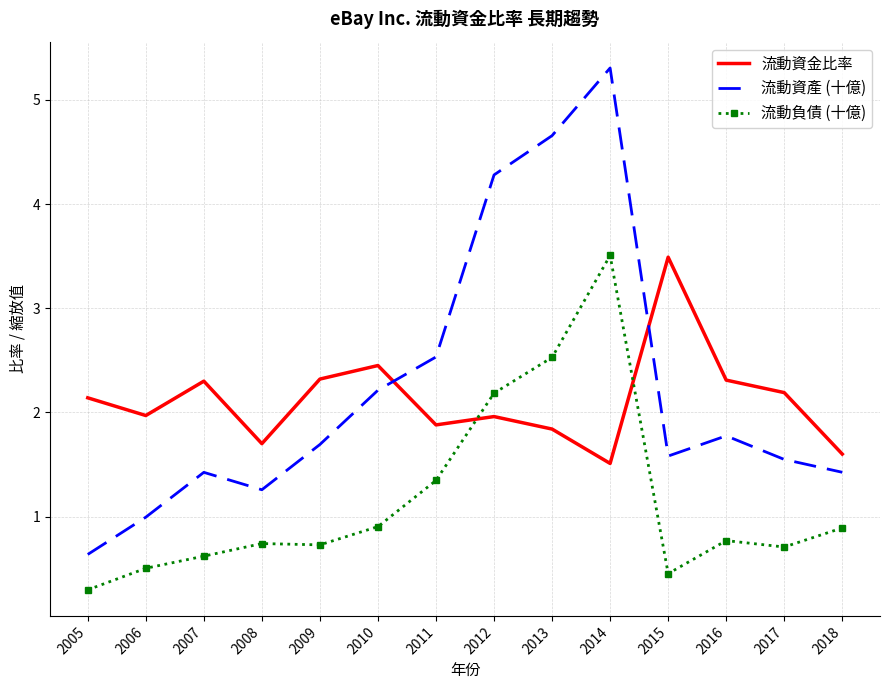

Reading left to right, what are all the values shown in this chart?

流動資金比率: 2005=2.1	2006=2.0	2007=2.3	2008=1.7	2009=2.3	2010=2.5	2011=1.9	2012=2.0	2013=1.8	2014=1.5	2015=3.5	2016=2.3	2017=2.2	2018=1.6
流動資產 (十億): 2005=0.6	2006=1.0	2007=1.4	2008=1.3	2009=1.7	2010=2.2	2011=2.5	2012=4.3	2013=4.7	2014=5.3	2015=1.6	2016=1.8	2017=1.5	2018=1.4
流動負債 (十億): 2005=0.3	2006=0.5	2007=0.6	2008=0.7	2009=0.7	2010=0.9	2011=1.3	2012=2.2	2013=2.5	2014=3.5	2015=0.5	2016=0.8	2017=0.7	2018=0.9